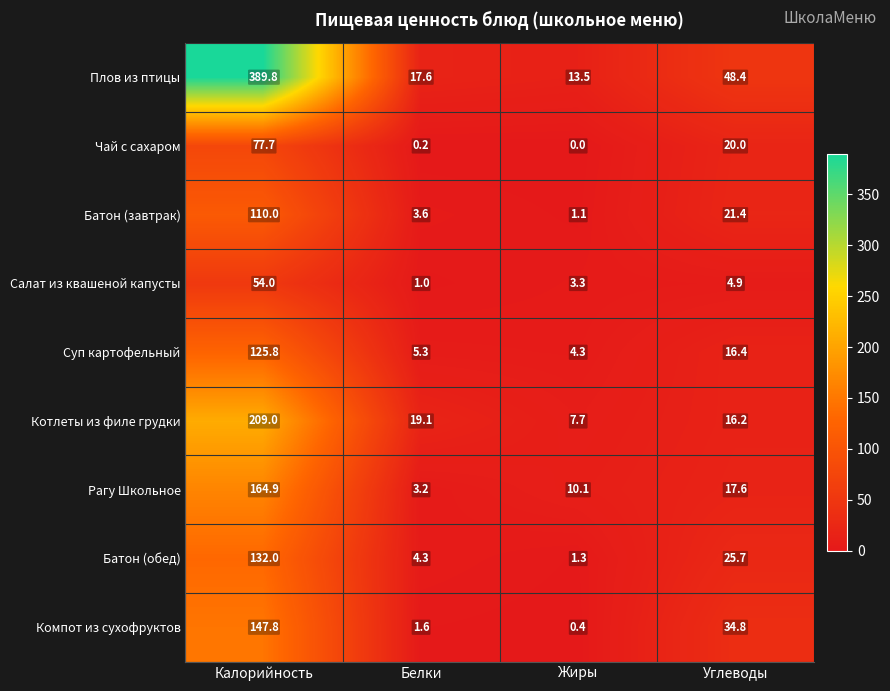

List the series in order of their peak value, lowest first.

Салат из квашеной капусты, Чай с сахаром, Батон (завтрак), Суп картофельный, Батон (обед), Компот из сухофруктов, Рагу Школьное, Котлеты из филе грудки, Плов из птицы